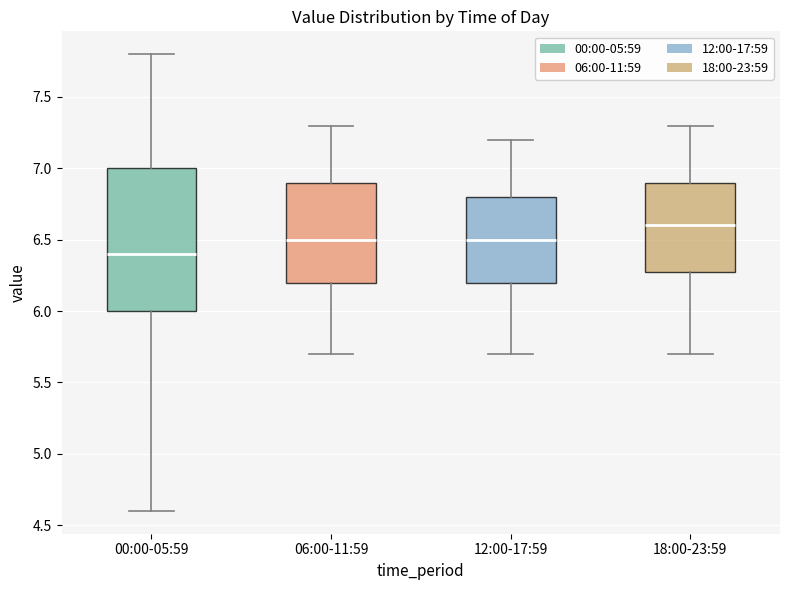

Where is the upper edge of the box for 06:00-11:59 on the y-axis? The values are not printed on the chart, so give them approximately, as read against the axis.

6.9